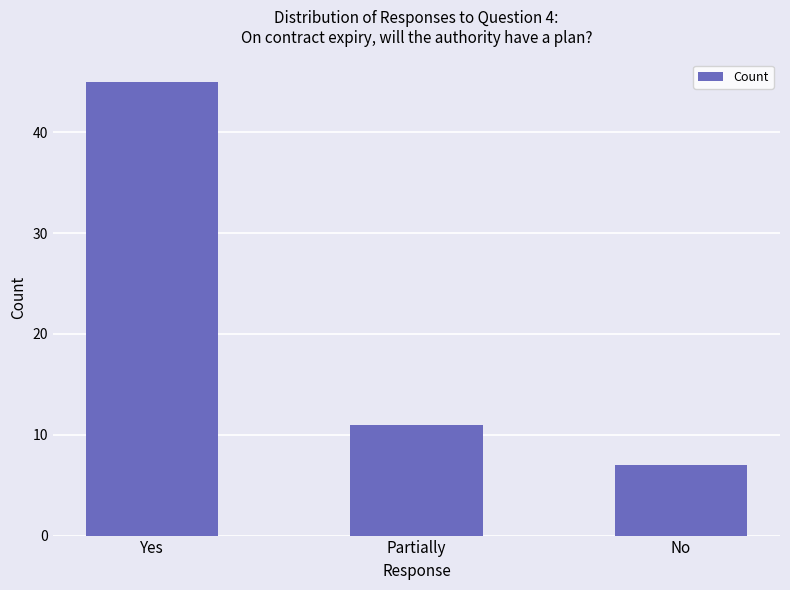

At which label is the value closest to 26?

Partially